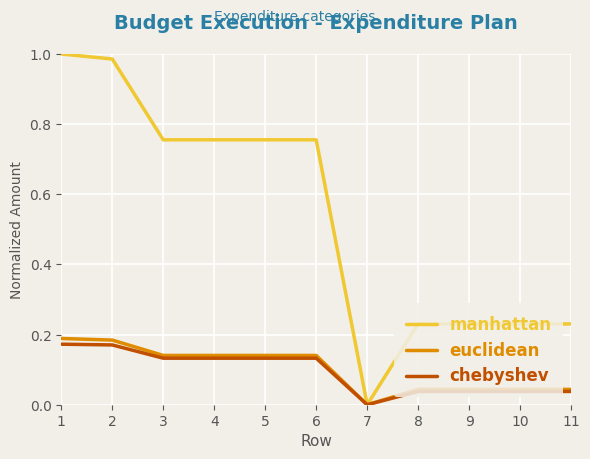

Is the value of manhattan at 10 greater than the value of euclidean at 10?

Yes